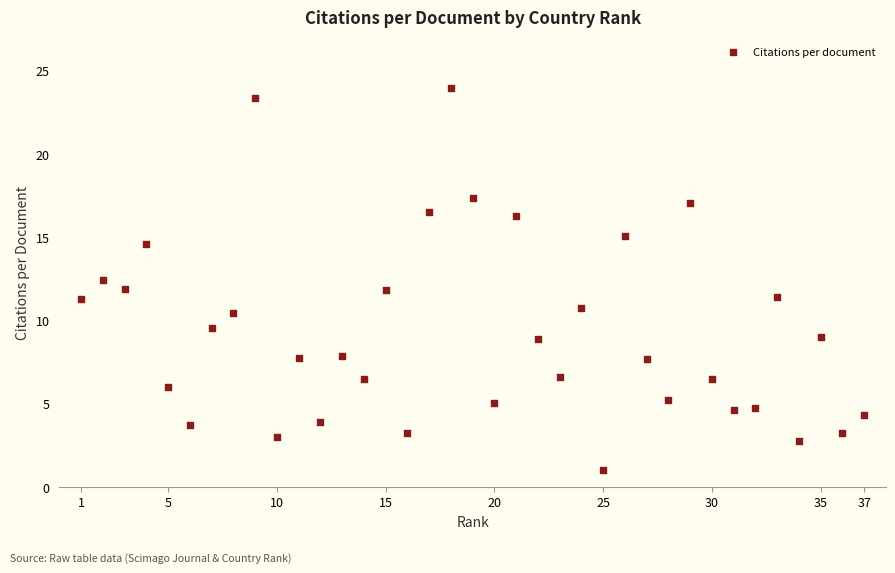

What is the range of Y values (max minus min)?

22.9